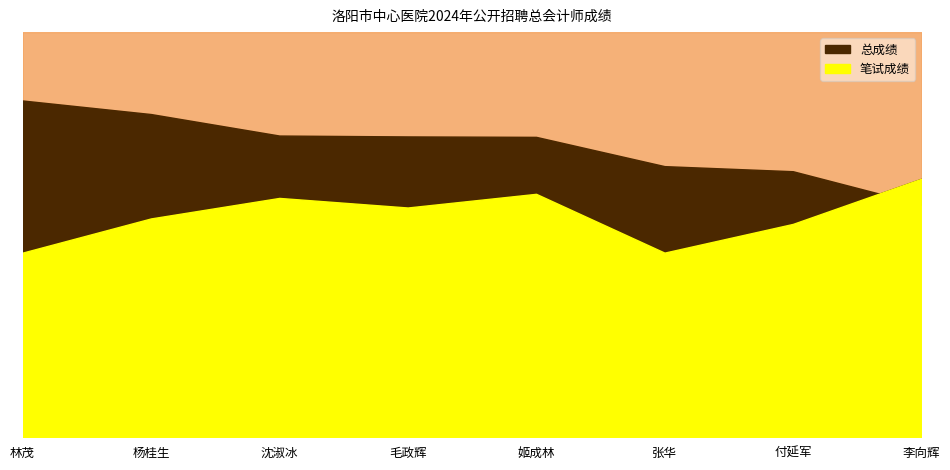

True or false: 总成绩 has a value of 124.8 at 沈淑冰.

False